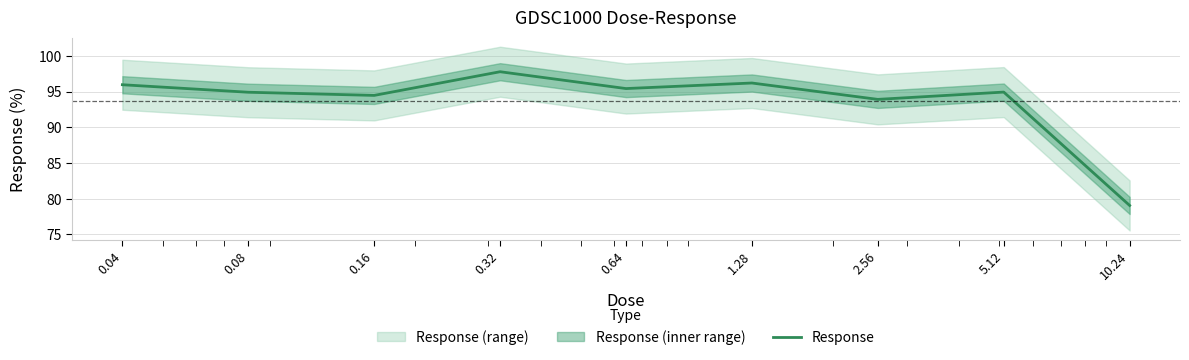

Is it true that the value at 0.04 is 96.0?

True